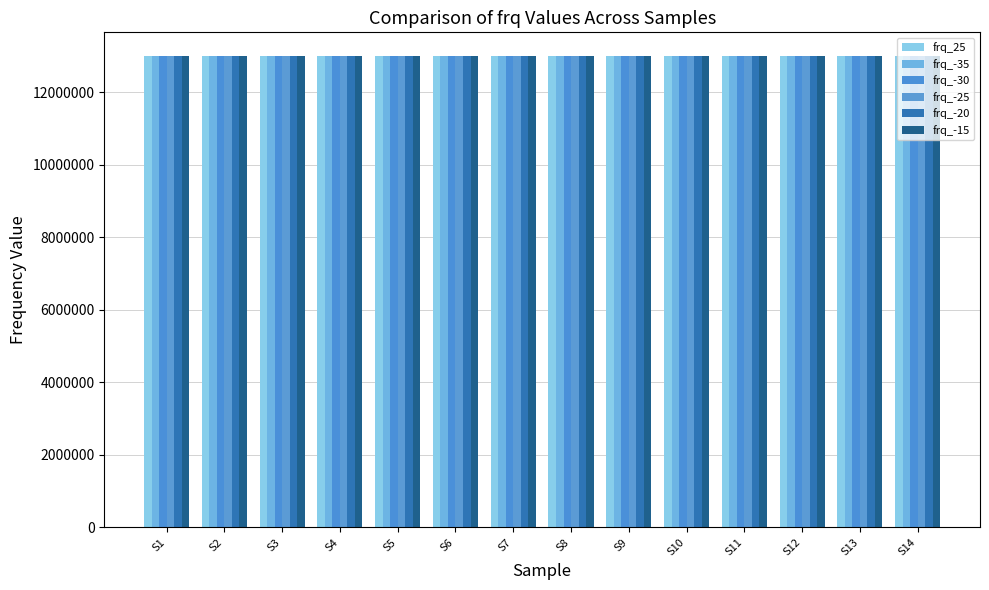

What is the total value across all series at S13?

78000017.0